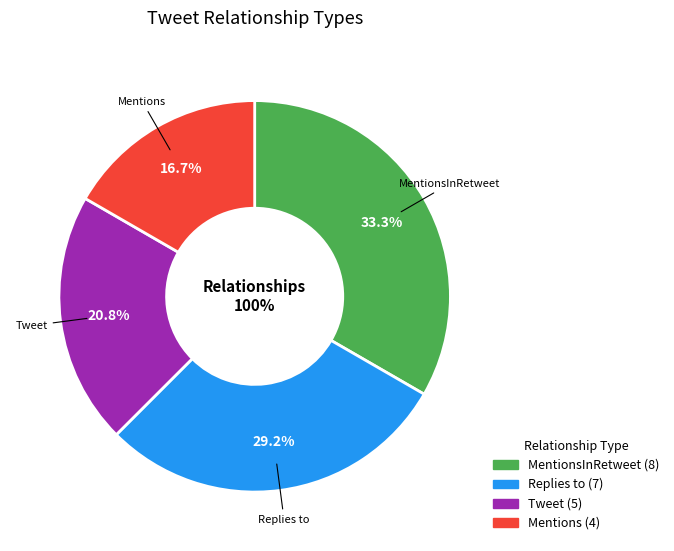

Which category has the biggest portion of the pie?

MentionsInRetweet